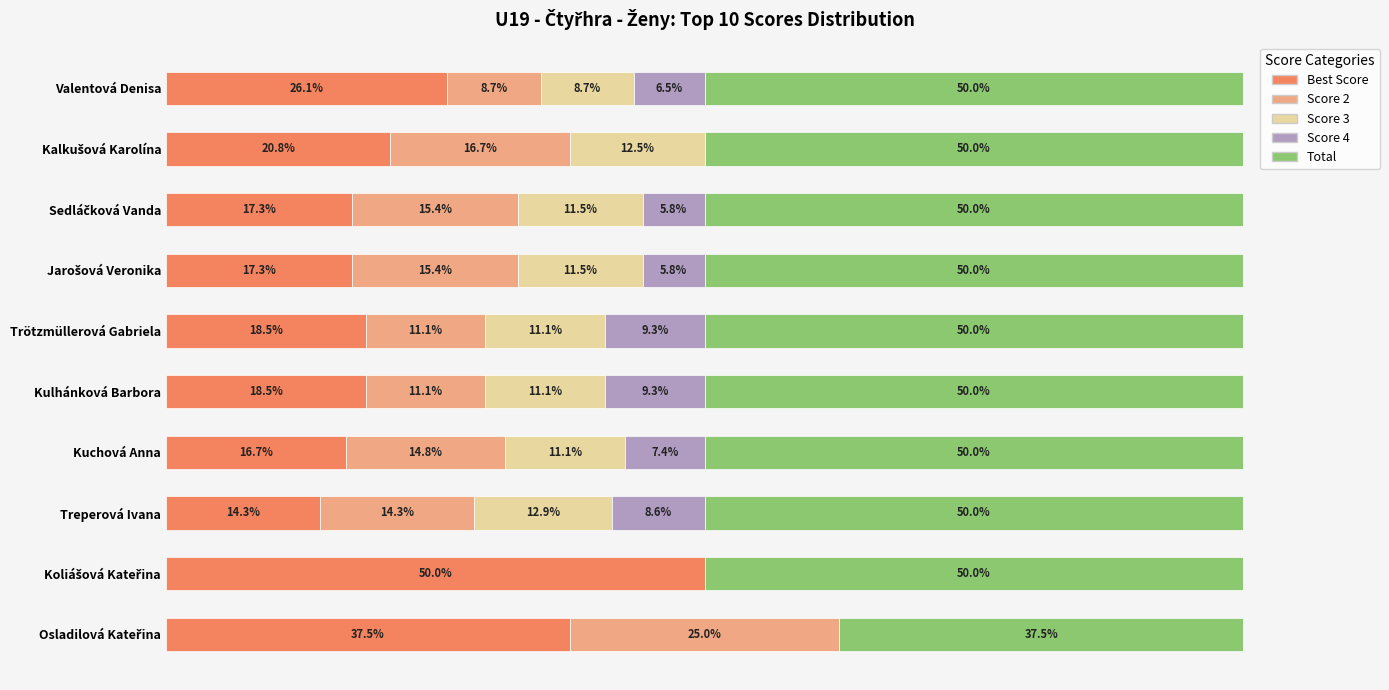

What are all the series names shown in the legend?

Best Score, Score 2, Score 3, Score 4, Total